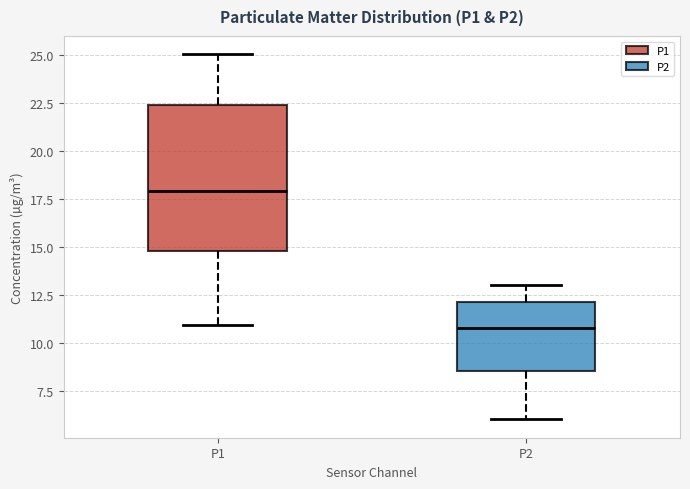

Where does the lower whisker of the box for P1 end on the y-axis? The values are not printed on the chart, so give them approximately, as read against the axis.

11.0